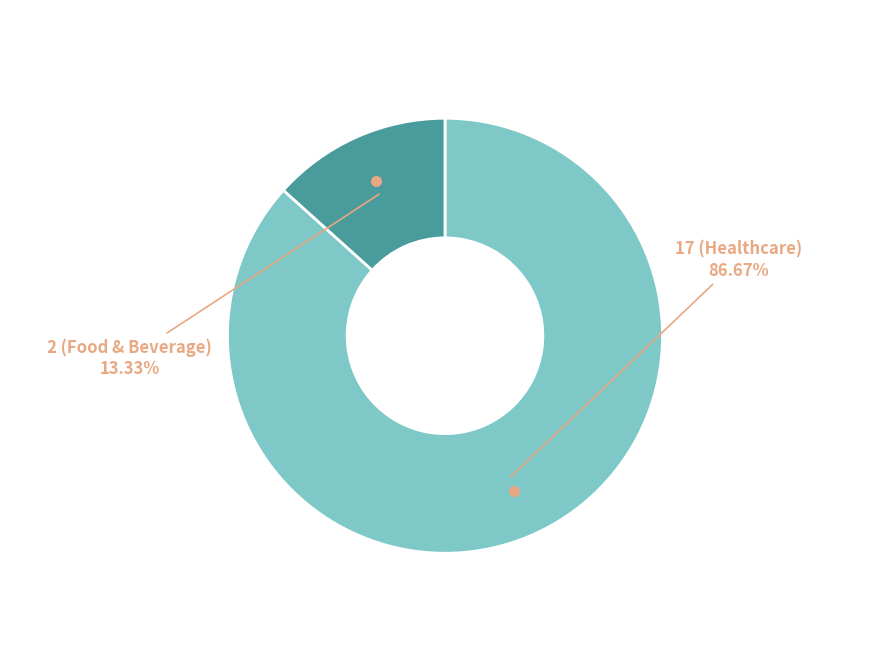

What percentage is the 2 (Food & Beverage) slice, to the nearest percent?

13%